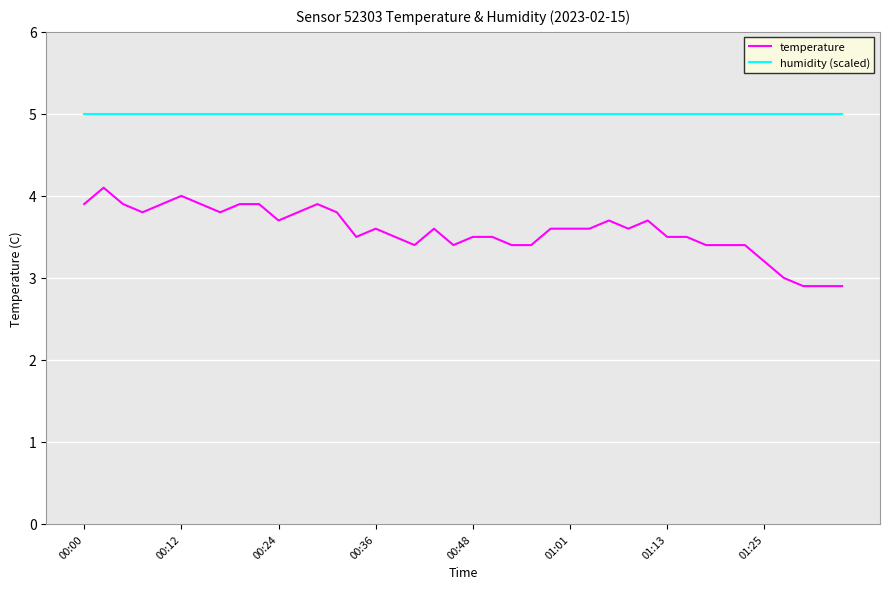

Which series has the largest total across all categories?

humidity (scaled)